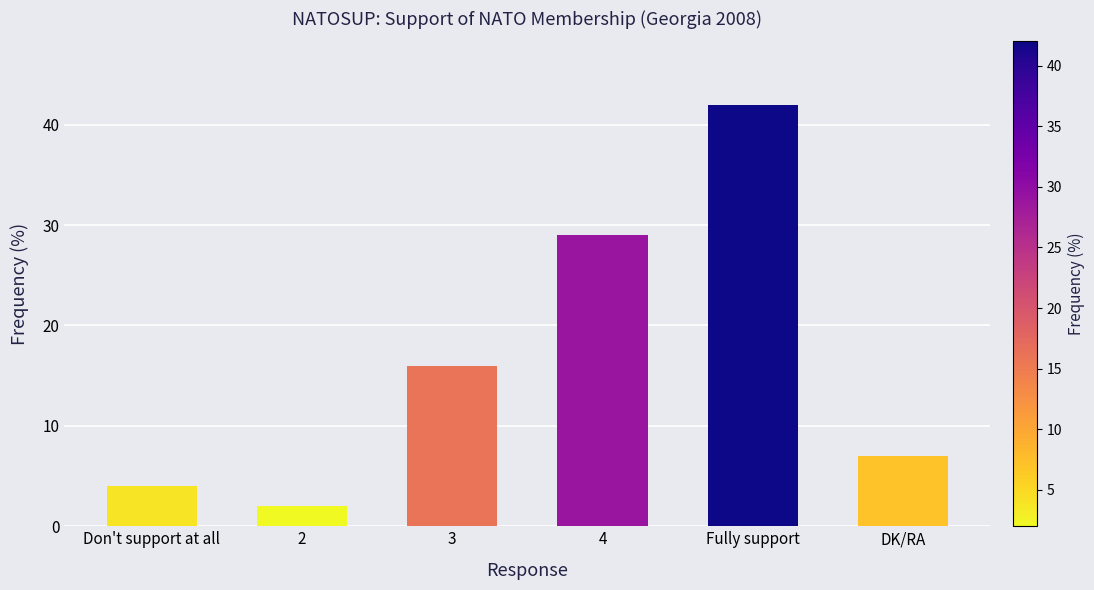

How many data points are less than 16?

3